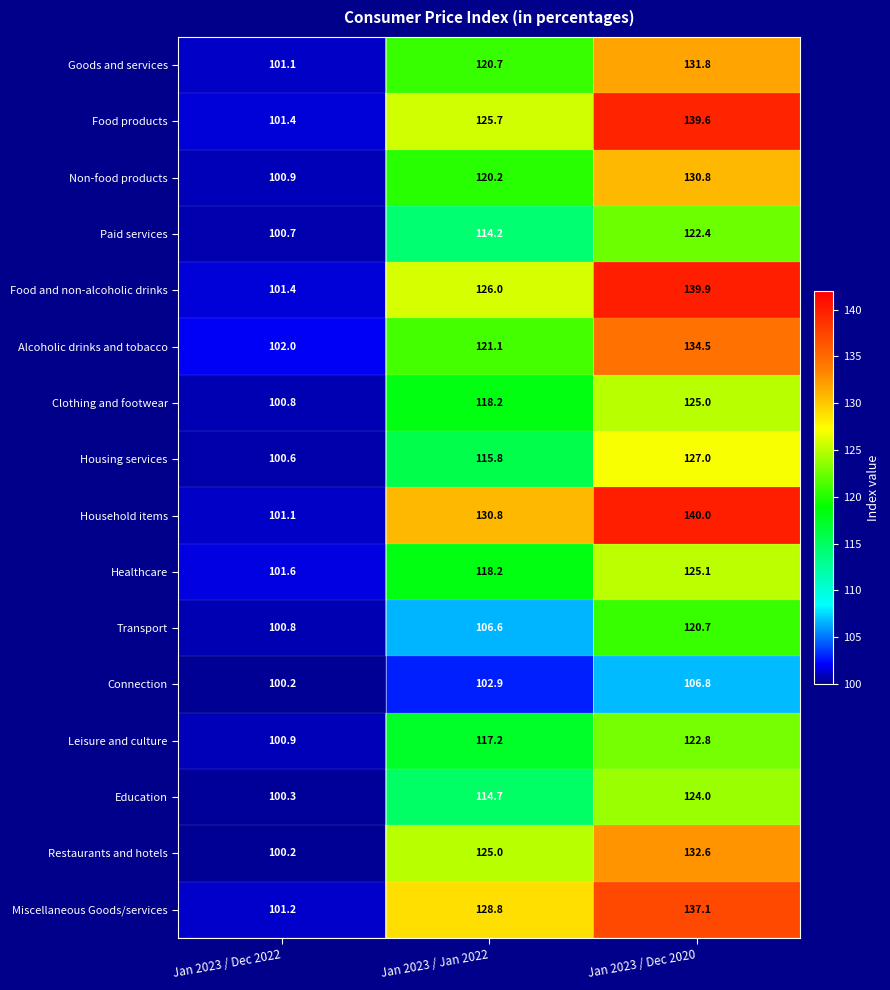

Count the number of categories in the chart.

3